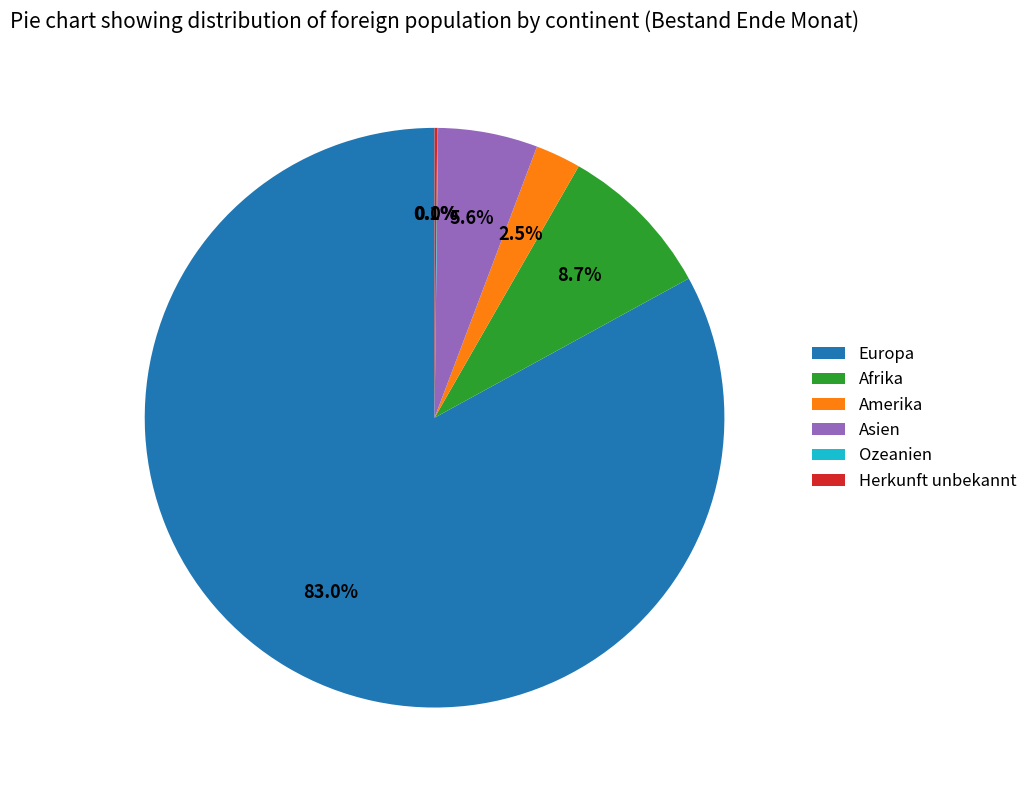

What percentage is NOT represented by Afrika?

91.3%